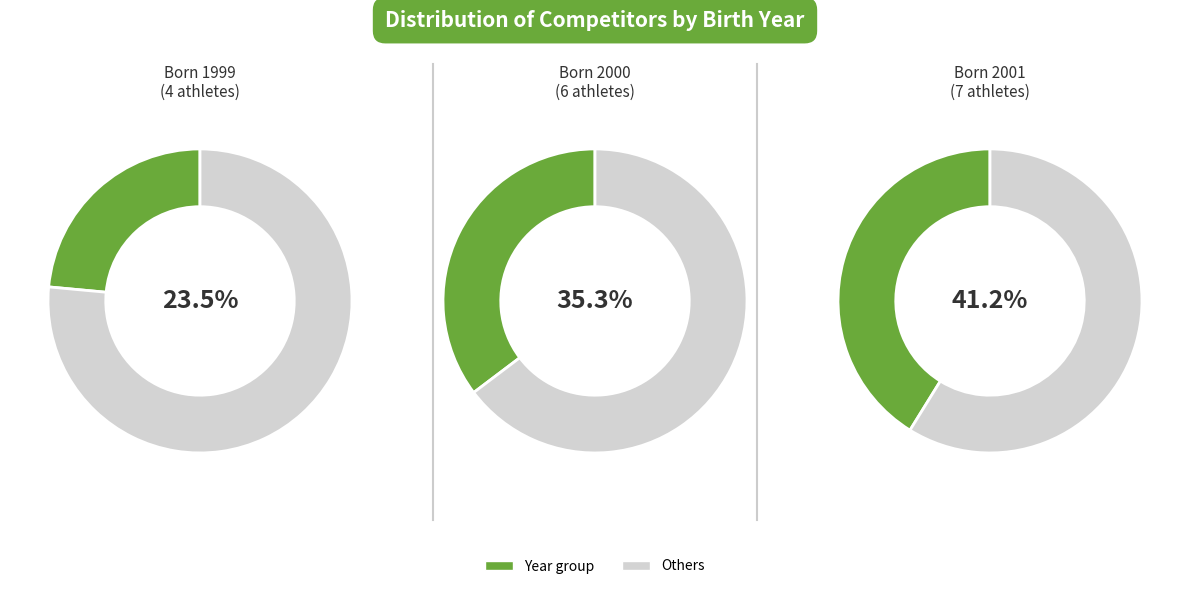

Which category has the smallest portion of the pie?

1999